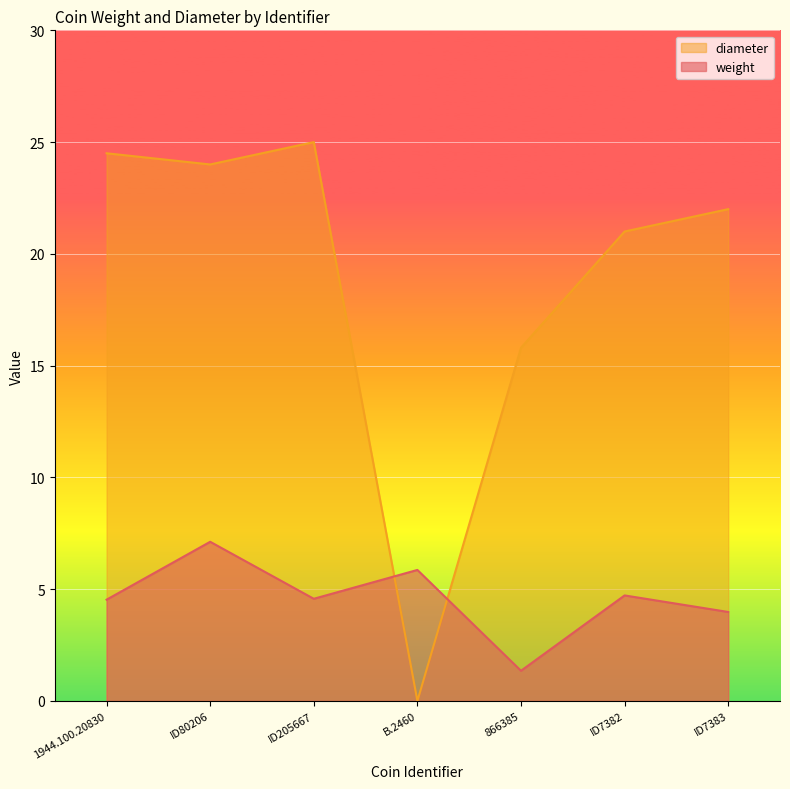

How many lines are shown in the chart?

2